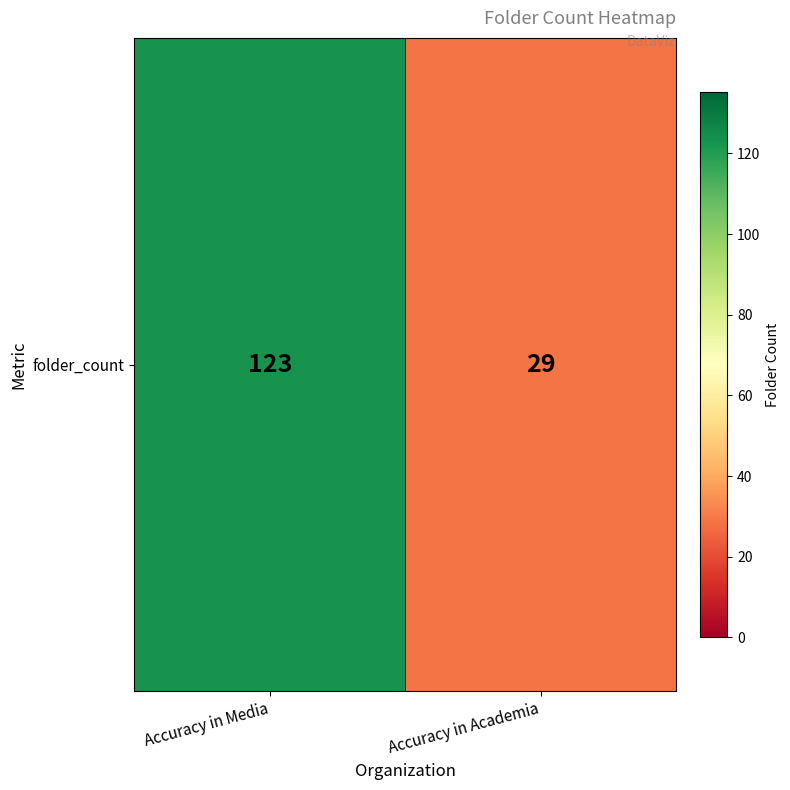

What value does the data have at Accuracy in Media, to the nearest 10?

120